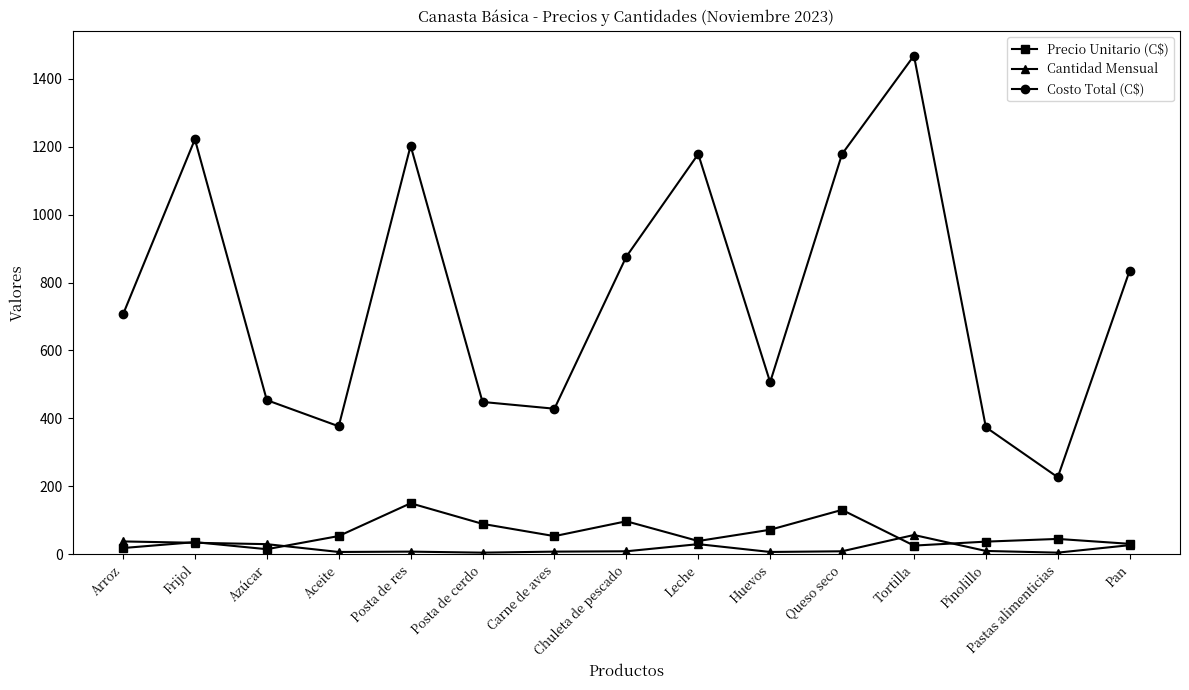

Which series has the widest spread of values?

Costo Total (C$)